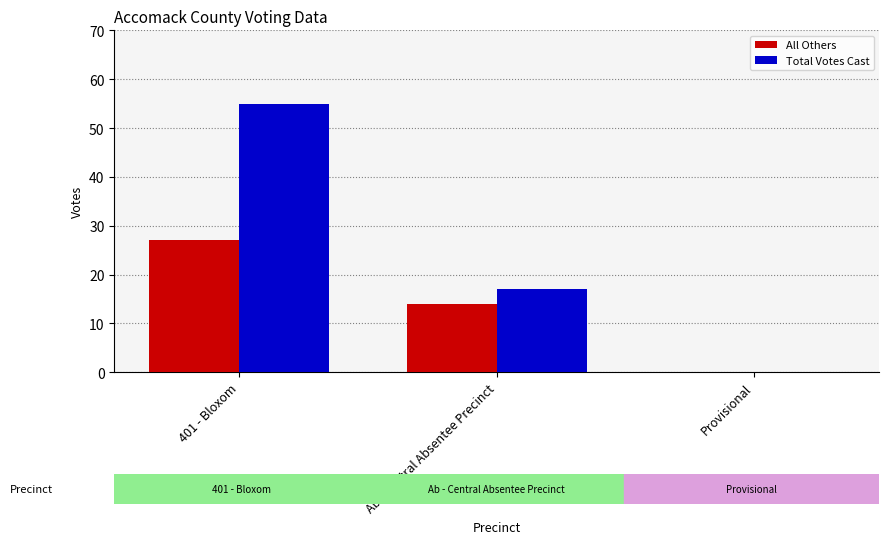

At which label is Total Votes Cast closest to 27?

Ab - Central Absentee Precinct